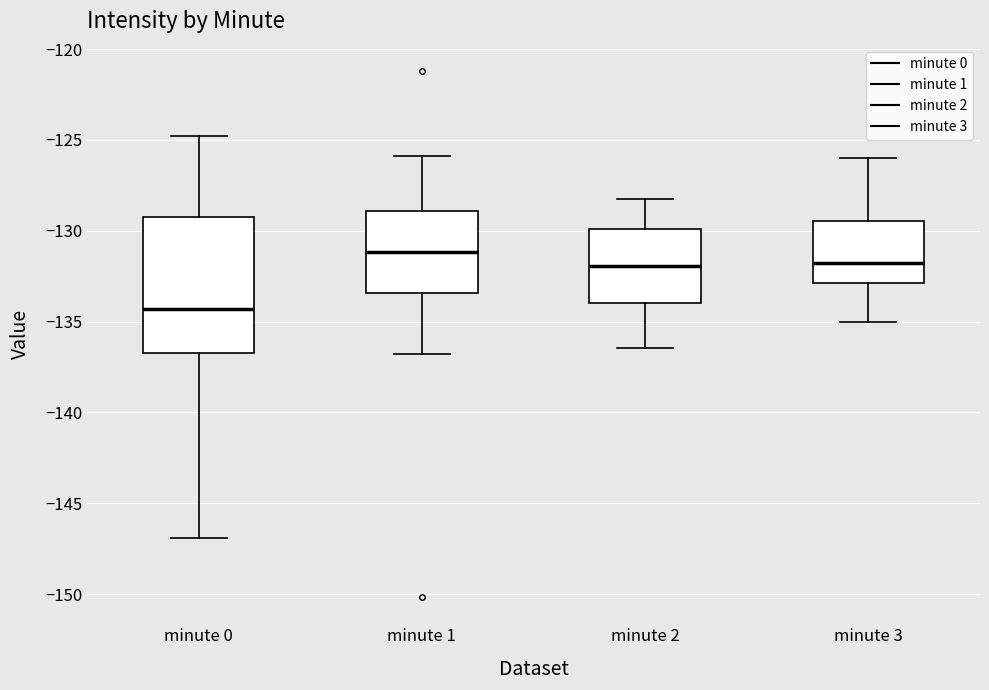

Reading left to right, transcribe this box plot: for each box, give where its median line is, the range the box spans, and where its two whiskers end, as read against the y-axis. The values are not printed on the chart, so give them approximately, as read against the axis.

minute 0: median -134.5, box -137.0 to -129.5, whiskers -147.0 to -125.0
minute 1: median -131.0, box -133.5 to -129.0, whiskers -137.0 to -126.0
minute 2: median -132.0, box -134.0 to -130.0, whiskers -136.5 to -128.5
minute 3: median -132.0, box -133.0 to -129.5, whiskers -135.0 to -126.0